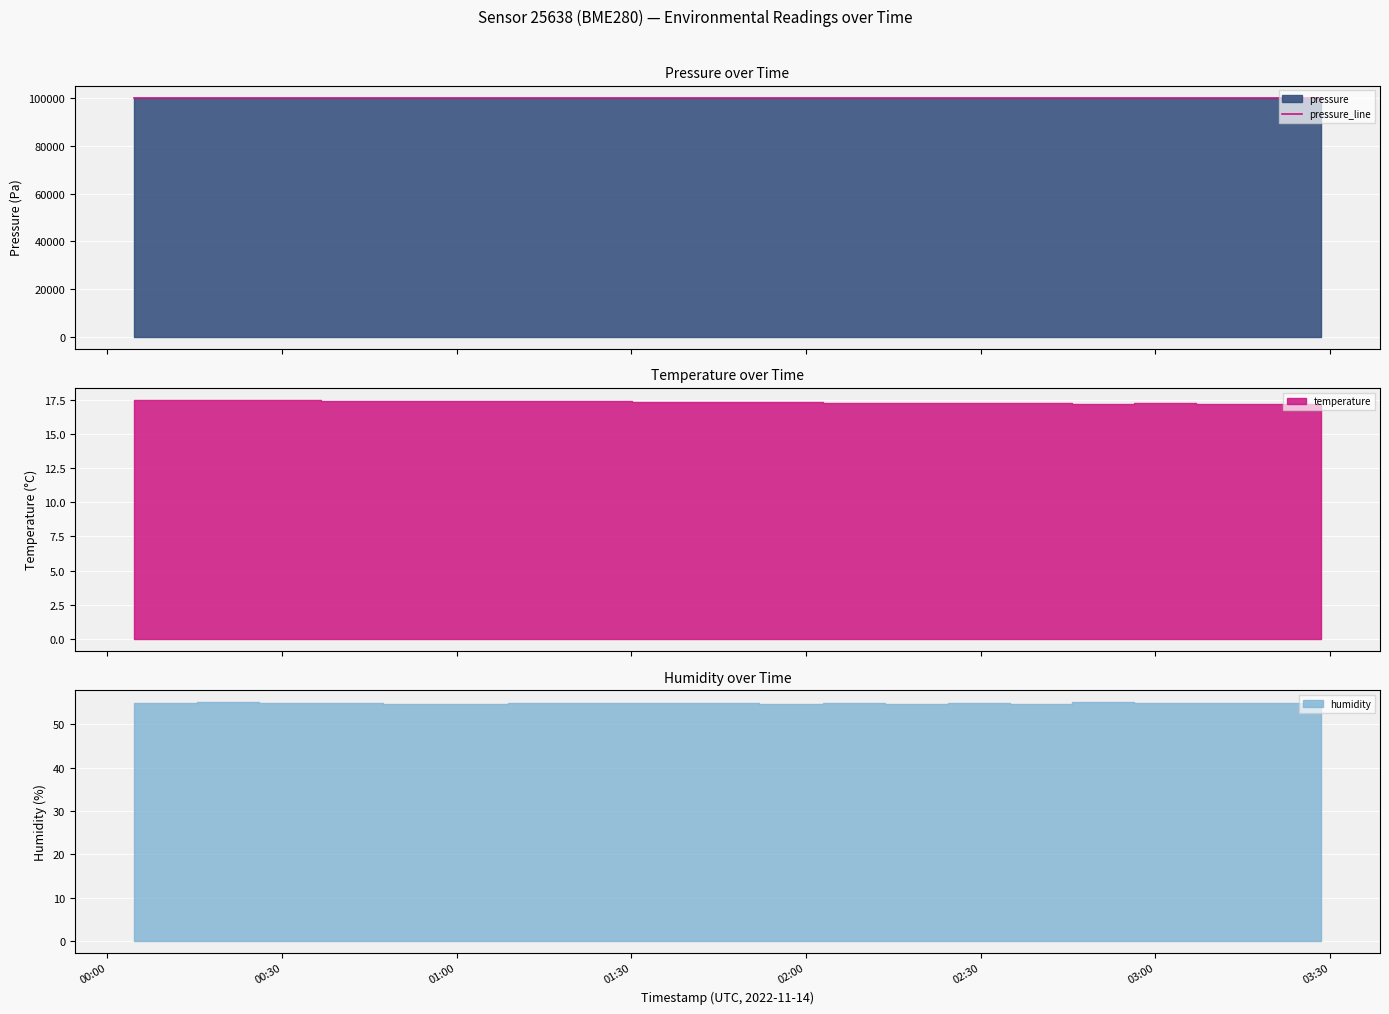

The chart shows a value of 100354.5 at 01:30. True or false?

True